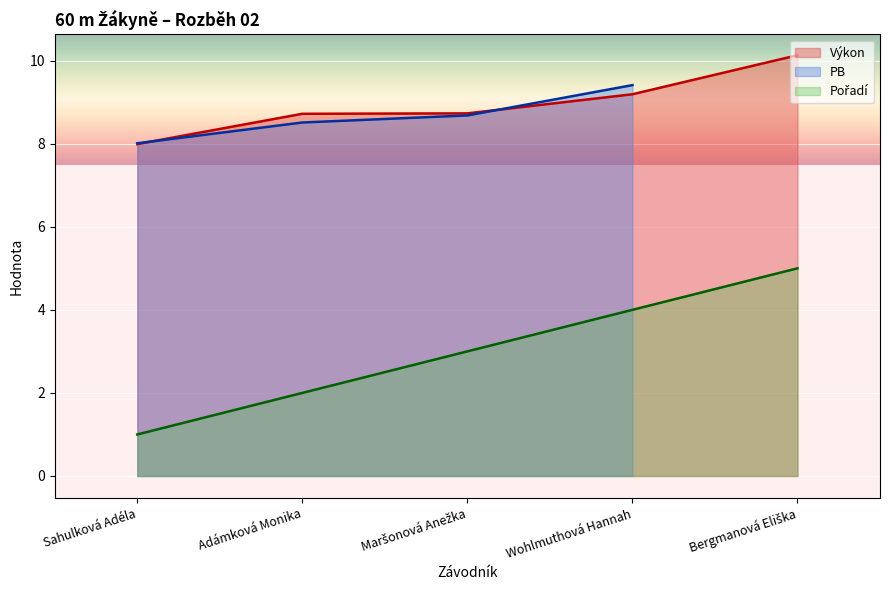

What is the highest value of the Výkon series?

10.1